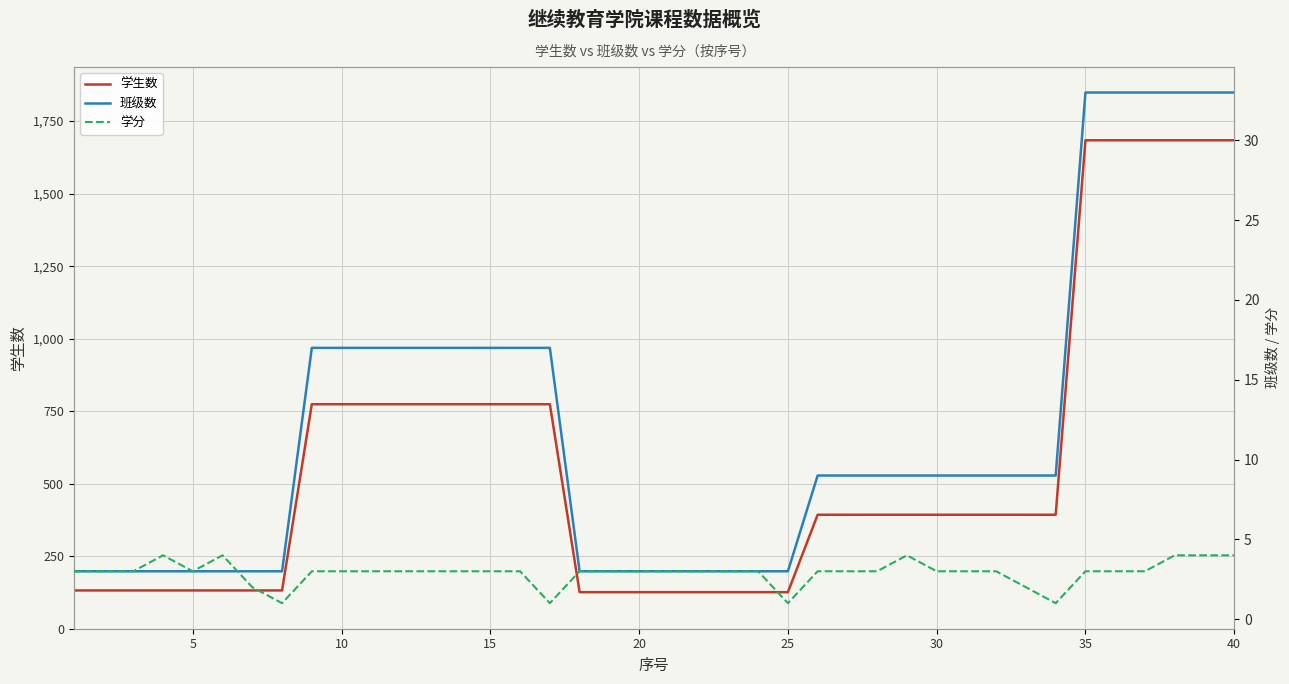

What is the maximum value for 学生数?

1684